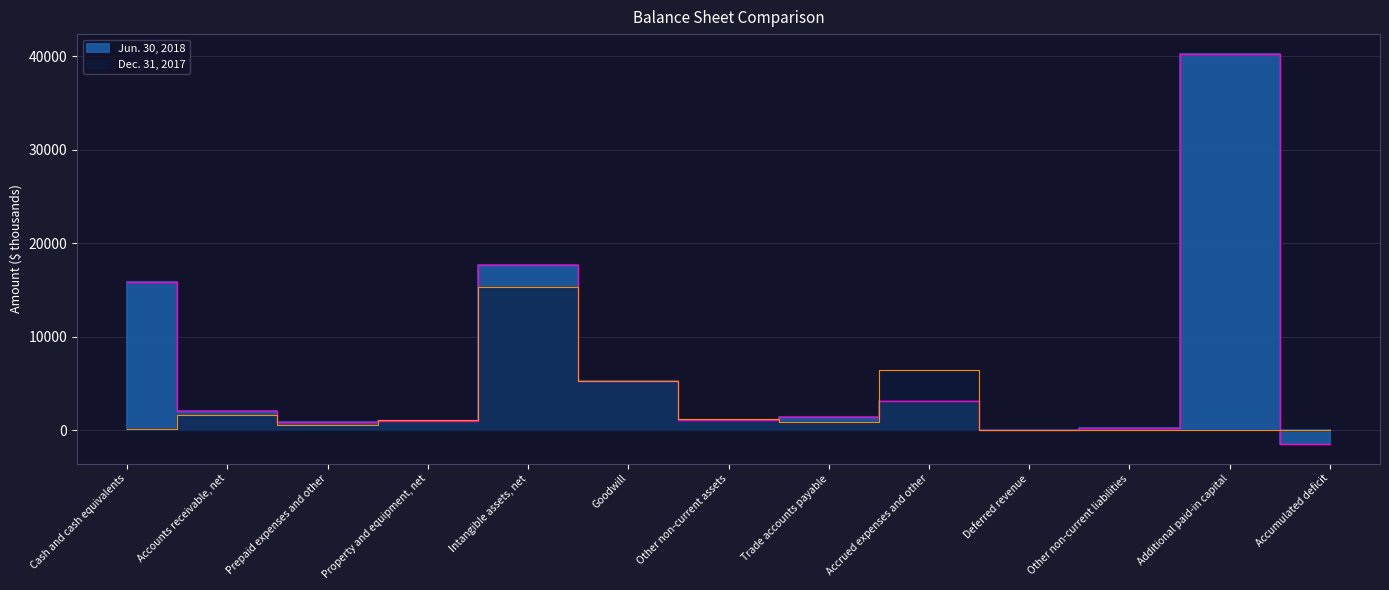

What is the total value across all series at Additional paid-in capital?

40301